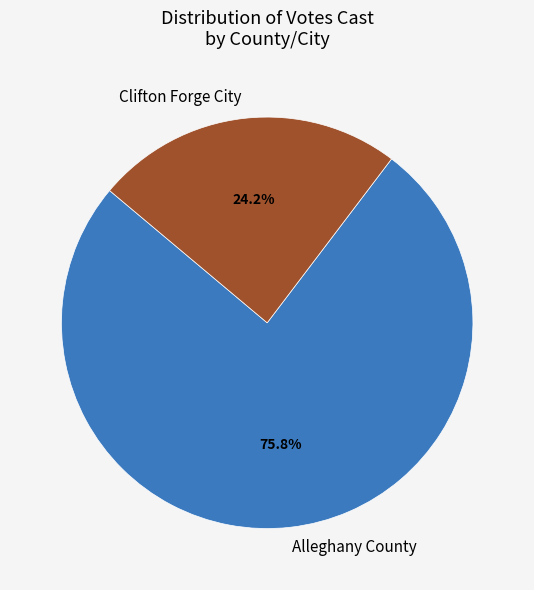

Is Alleghany County the majority of the pie?

Yes